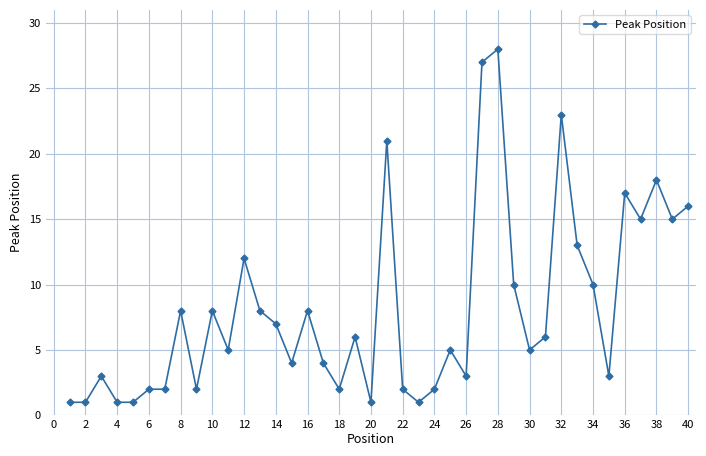

Reading left to right, extract all data points from this chart.

1	1	3	1	1	2	2	8	2	8	5	12	8	7	4	8	4	2	6	1	21	2	1	2	5	3	27	28	10	5	6	23	13	10	3	17	15	18	15	16